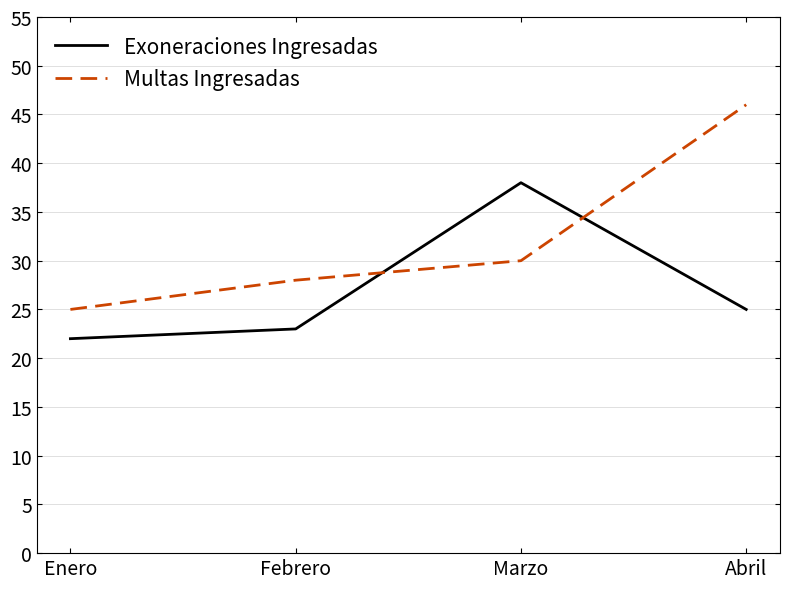

What is the sum of the Exoneraciones Ingresadas values at Marzo and Abril?

63